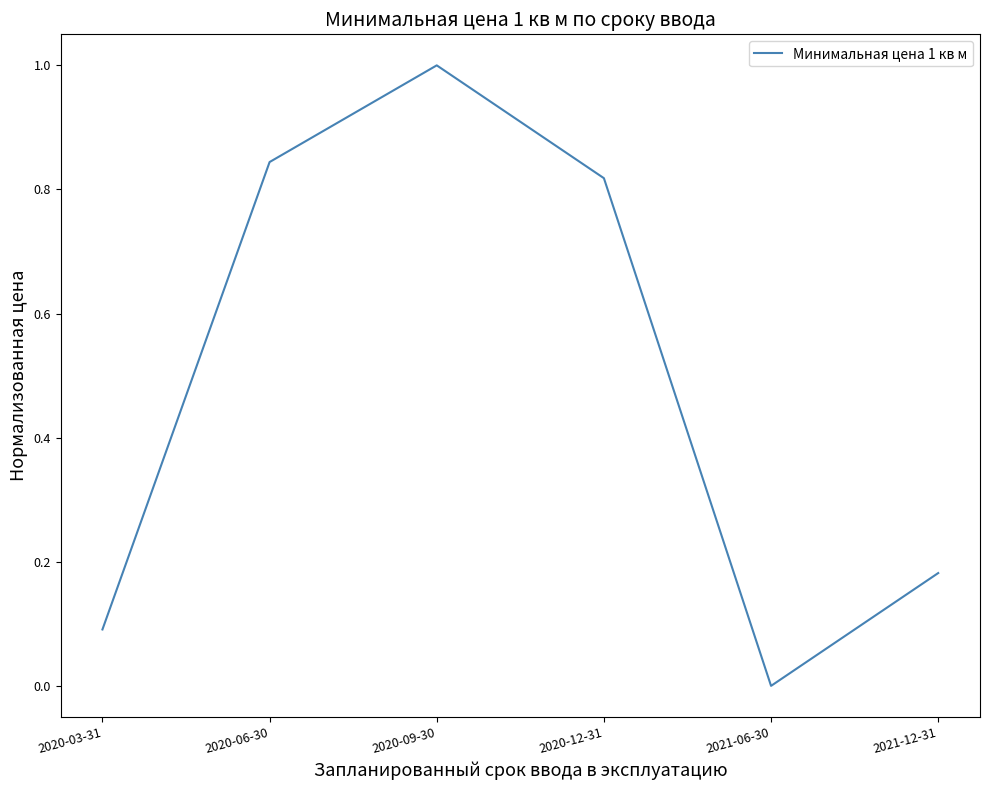

What is the sum of all values?

2.9